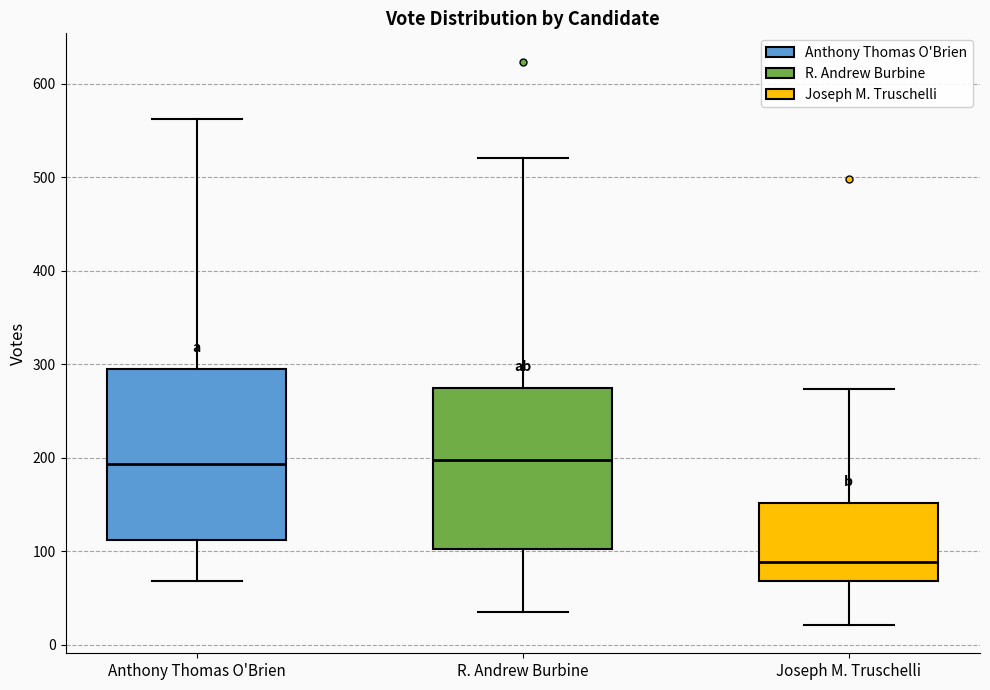

Reading left to right, transcribe this box plot: for each box, give where its median line is, the range the box spans, and where its two whiskers end, as read against the y-axis. The values are not printed on the chart, so give them approximately, as read against the axis.

Anthony Thomas O'Brien: median 190, box 110 to 290, whiskers 70 to 560
R. Andrew Burbine: median 200, box 100 to 280, whiskers 40 to 520
Joseph M. Truschelli: median 90, box 70 to 150, whiskers 20 to 270